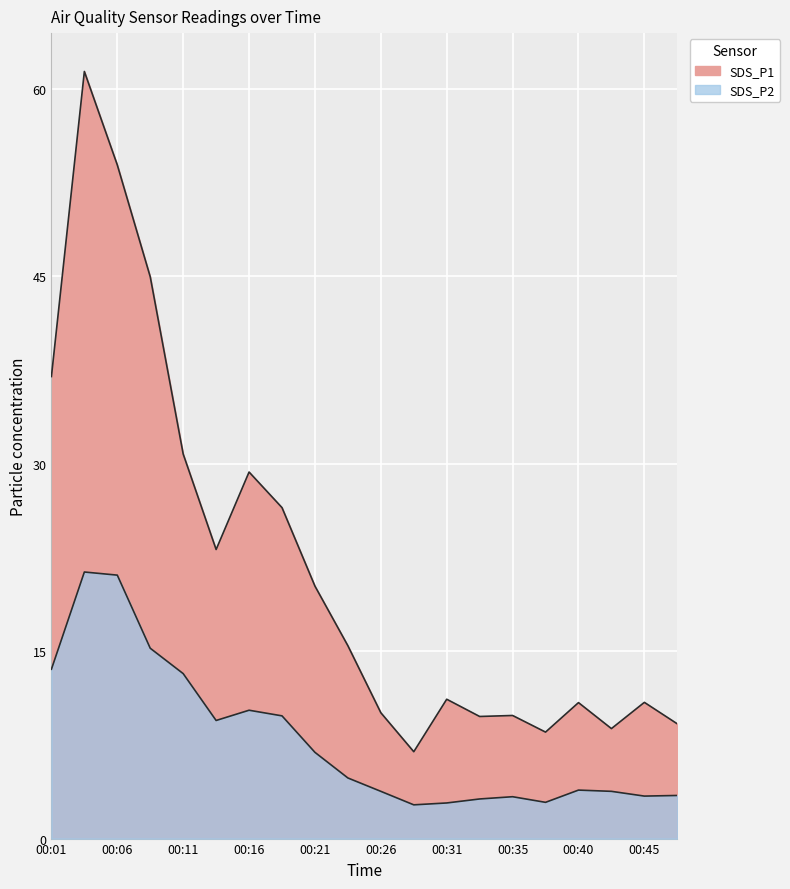

At which label does SDS_P2 reach its minimum?

00:28